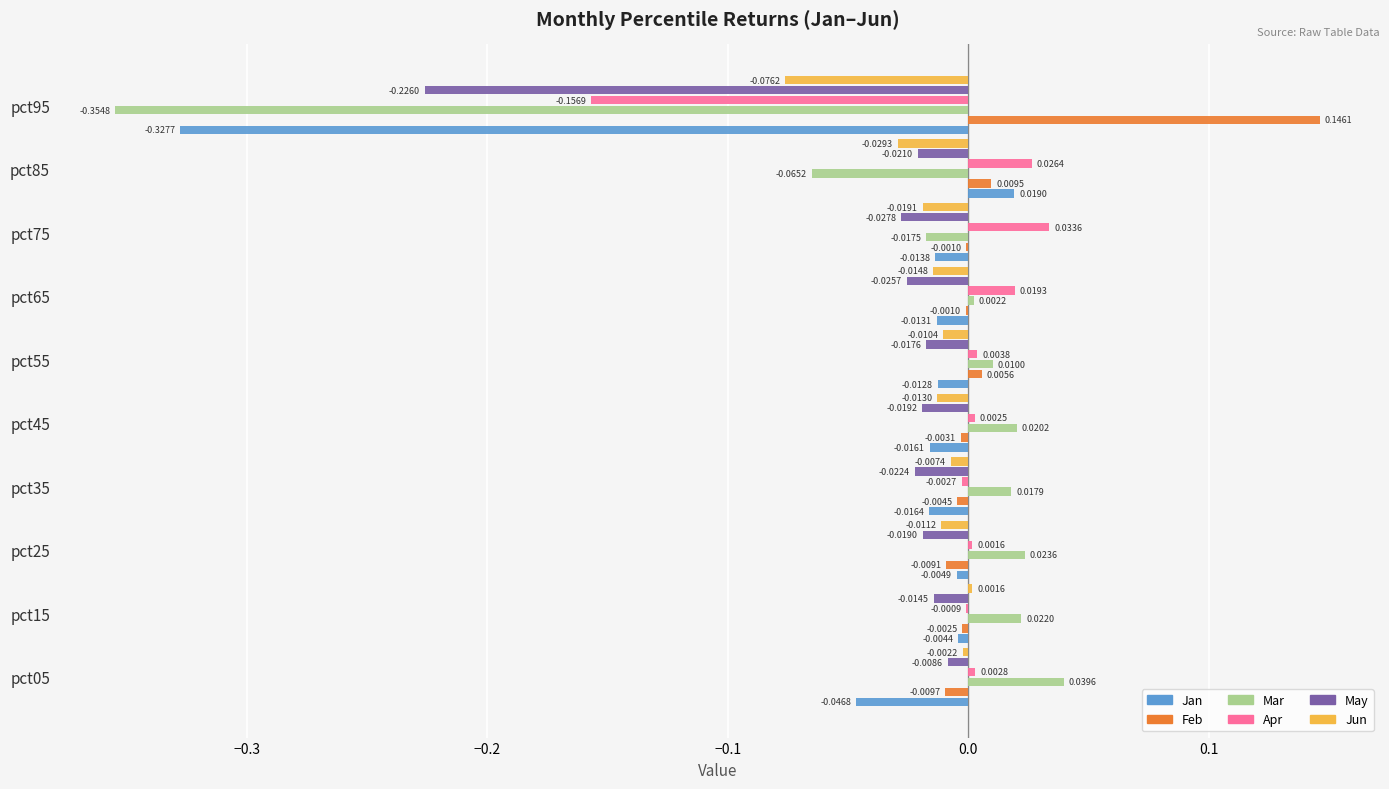

Between pct15 and pct65, which series saw the biggest shift?

Apr